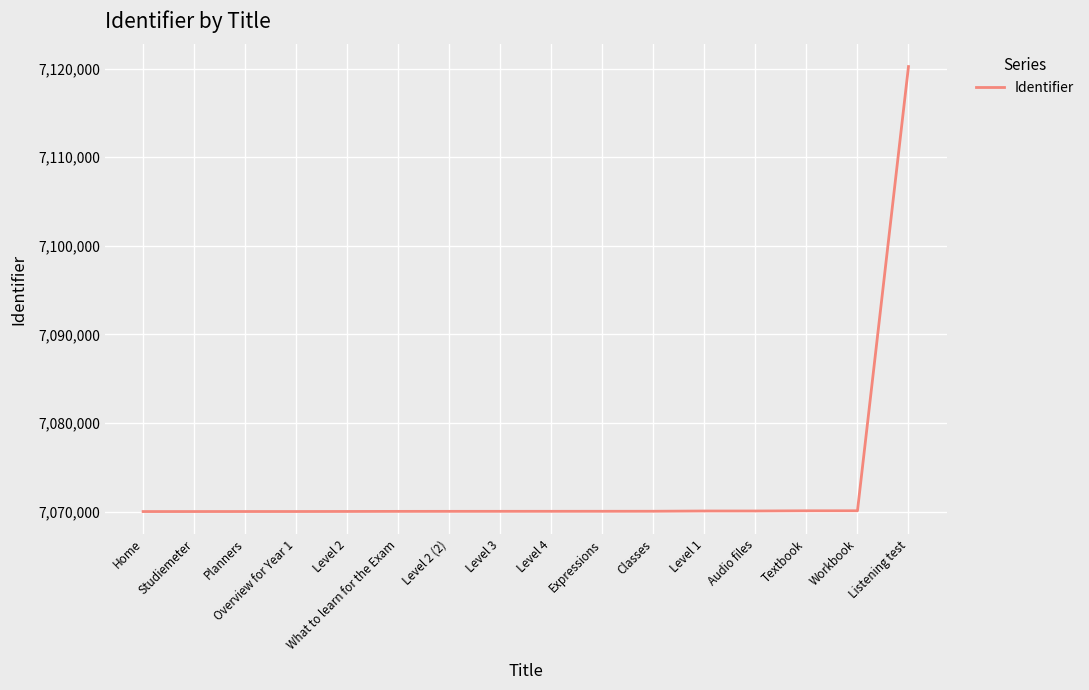

What is the maximum value shown in the chart?

7120224